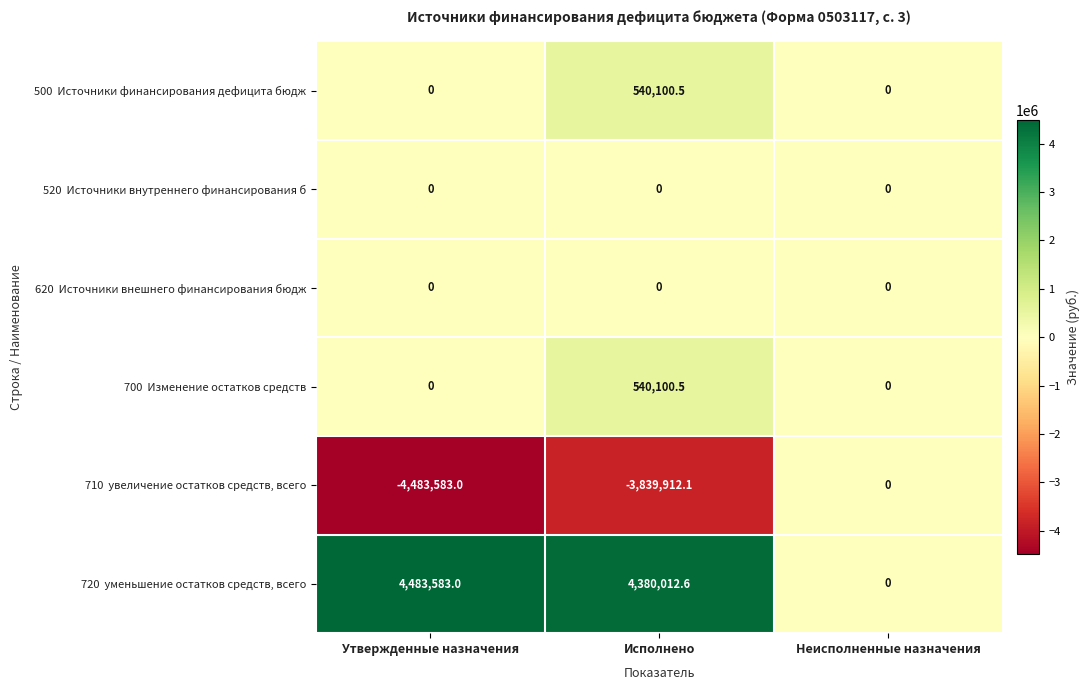

What is the greatest value displayed?

4483583.0